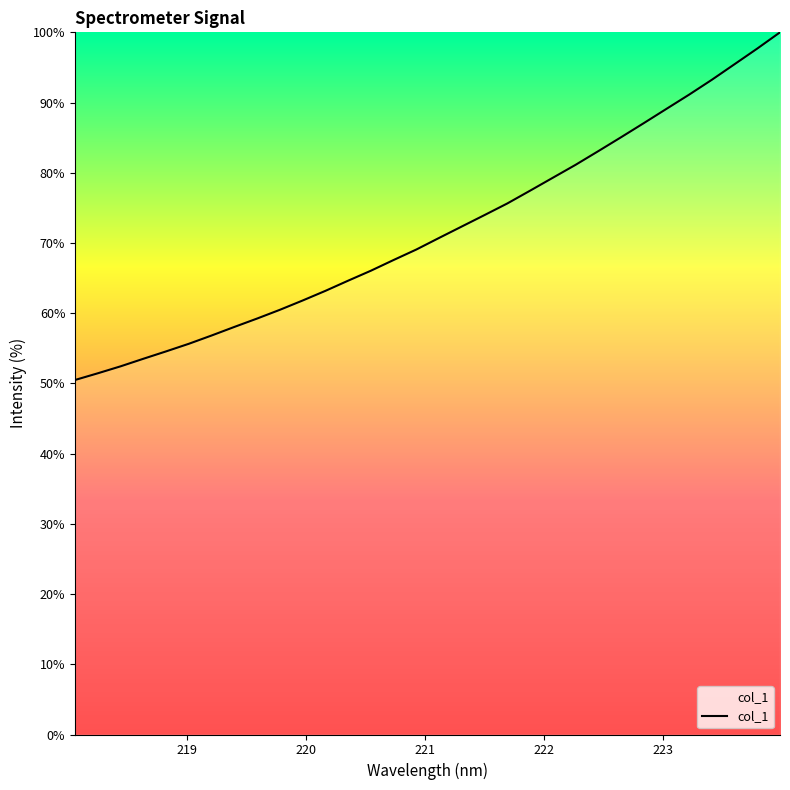

What is the difference between the maximum and minimum values?

49.5